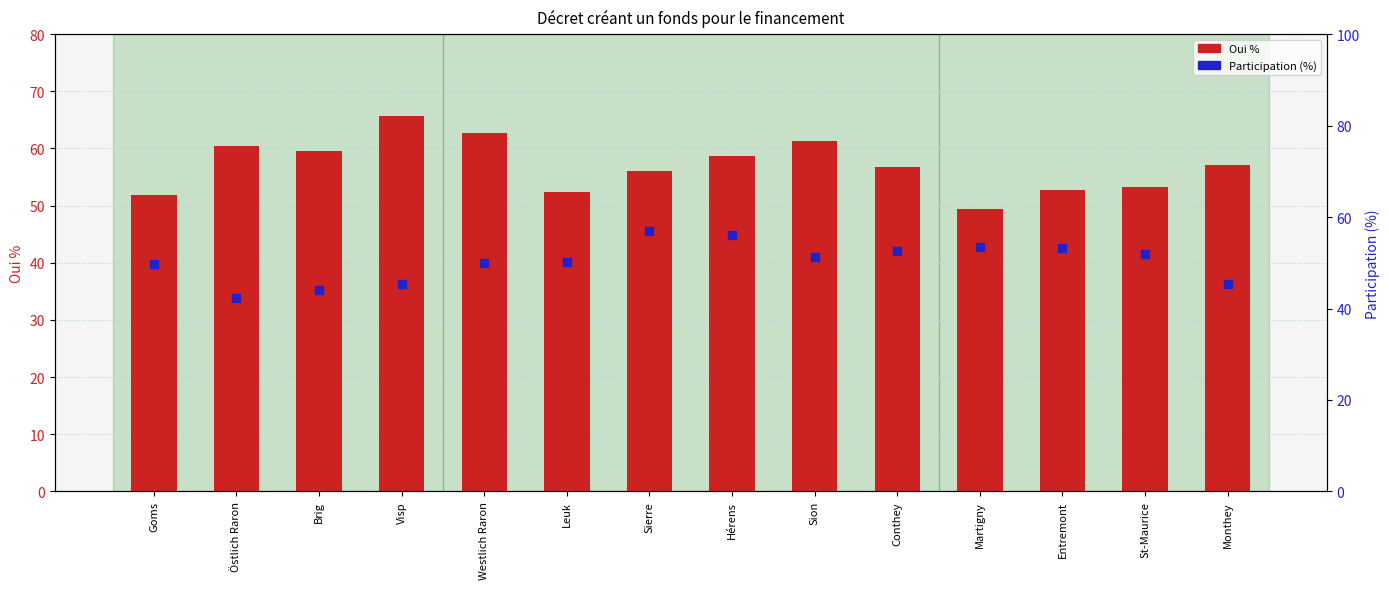

At which category is the sum across all series the highest?

Hérens